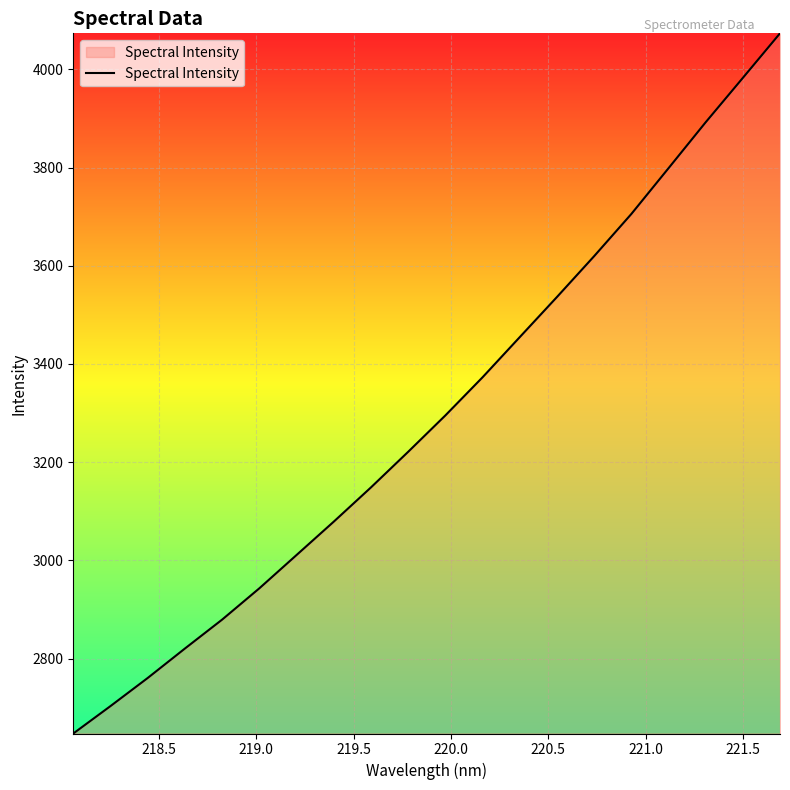

What is the difference between the maximum and minimum values?

1426.3